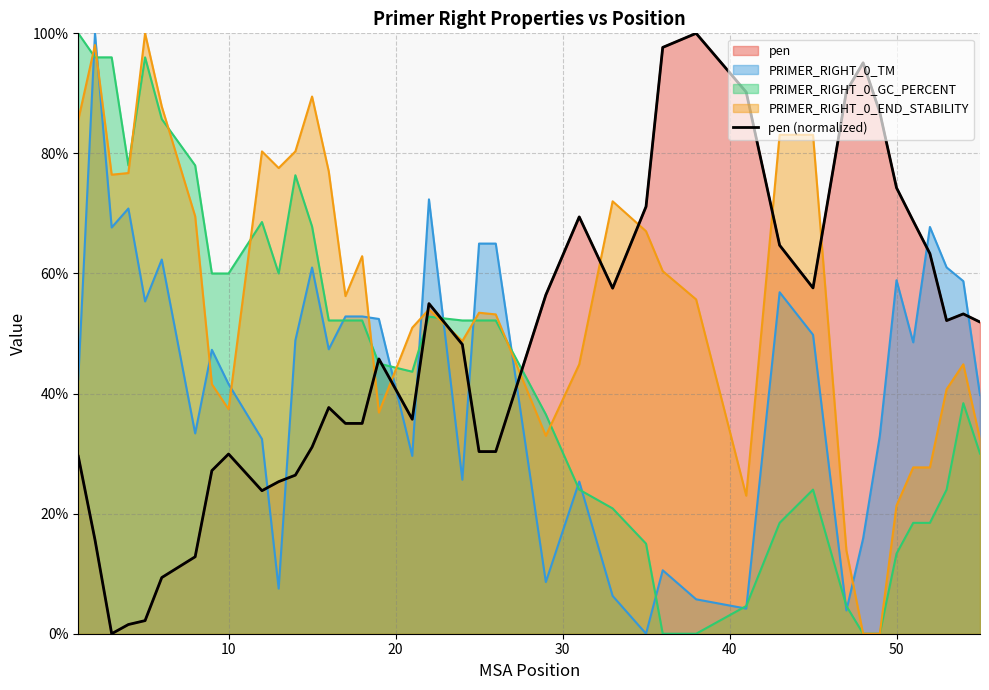

What is the maximum value shown in the chart?

100.0